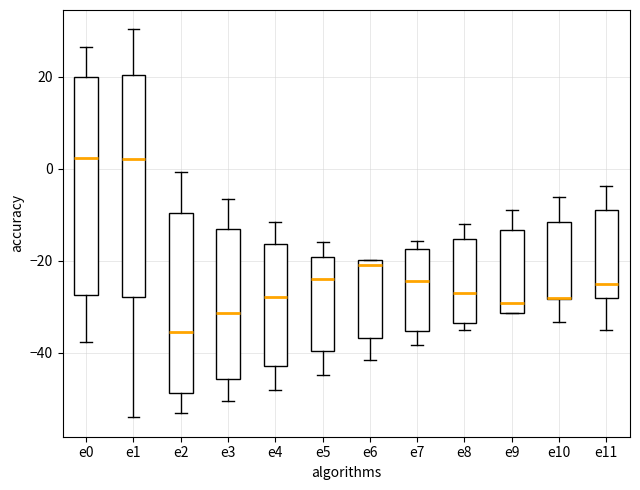

Reading left to right, read every box against the y-axis: the position of its median line, the range the box covers, and the ends of its whiskers. The values are not printed on the chart, so give them approximately, as read against the axis.

e0: median 2, box -28 to 20, whiskers -38 to 26
e1: median 2, box -28 to 20, whiskers -54 to 30
e2: median -36, box -48 to -10, whiskers -54 to 0
e3: median -32, box -46 to -14, whiskers -50 to -6
e4: median -28, box -42 to -16, whiskers -48 to -12
e5: median -24, box -40 to -20, whiskers -44 to -16
e6: median -20 (just below the box's upper edge), box -36 to -20, whiskers -42 to -20
e7: median -24, box -36 to -18, whiskers -38 to -16
e8: median -28, box -34 to -16, whiskers -34 (just below the box's lower edge) to -12
e9: median -30, box -32 to -14, whiskers -32 to -8
e10: median -28 (drawn on the box's lower edge), box -28 to -12, whiskers -34 to -6
e11: median -24, box -28 to -10, whiskers -36 to -4